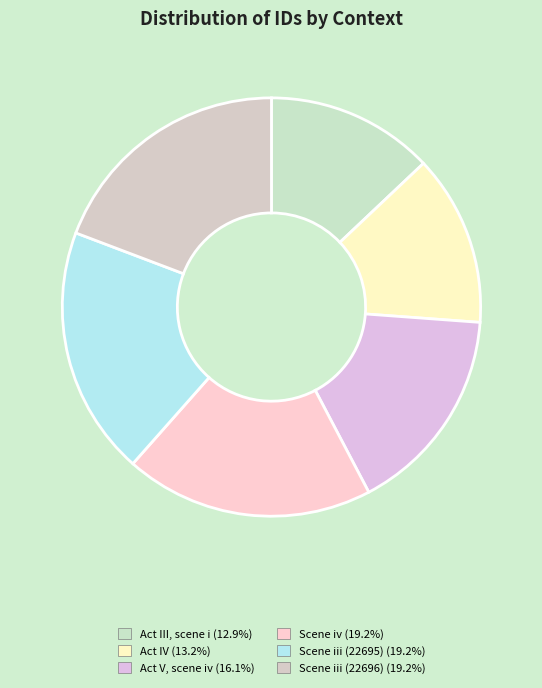

To the nearest percent, what is the average slice percentage?

17%